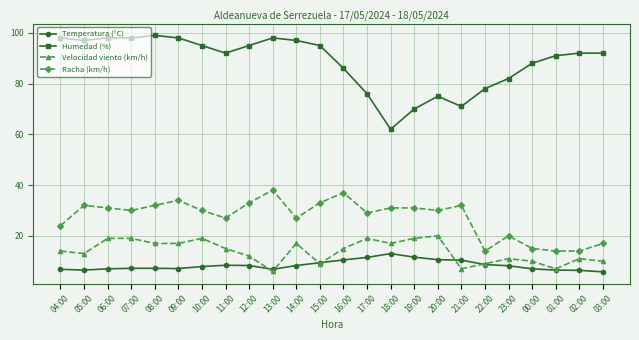

What is the value of the Racha (km/h) point at the 1st from the left?

24.0